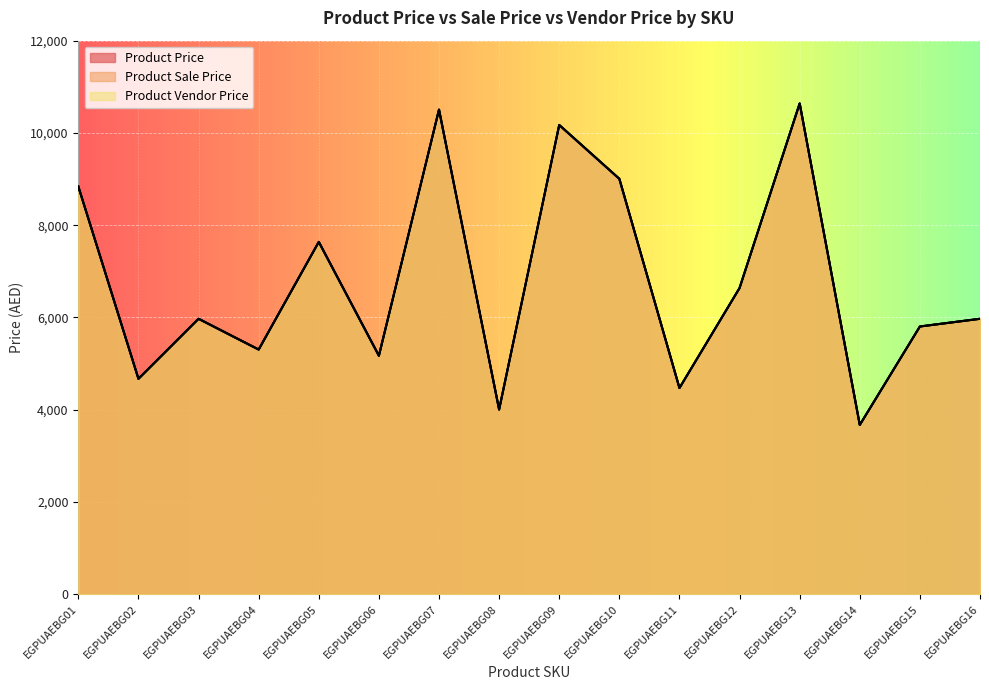

Is it true that Product Vendor Price equals 3345 at EGPUAEBG16?

False